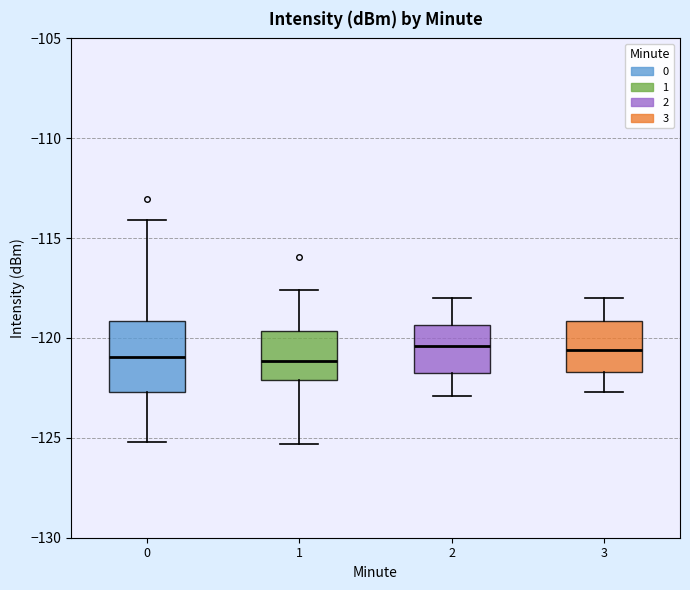

Which box is the tallest, from its lower edge to its upper edge?

0